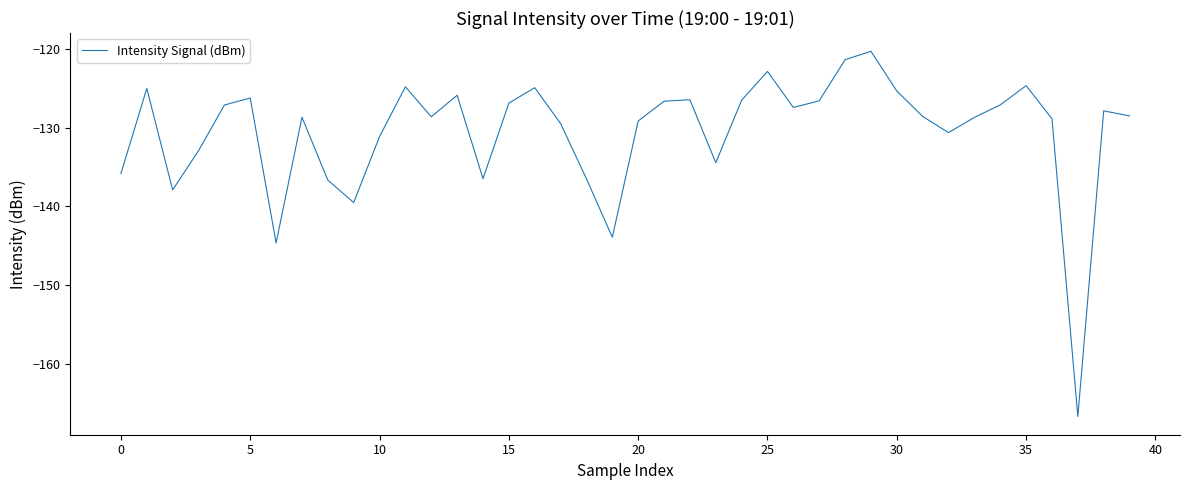

What is the maximum value shown in the chart?

-120.3